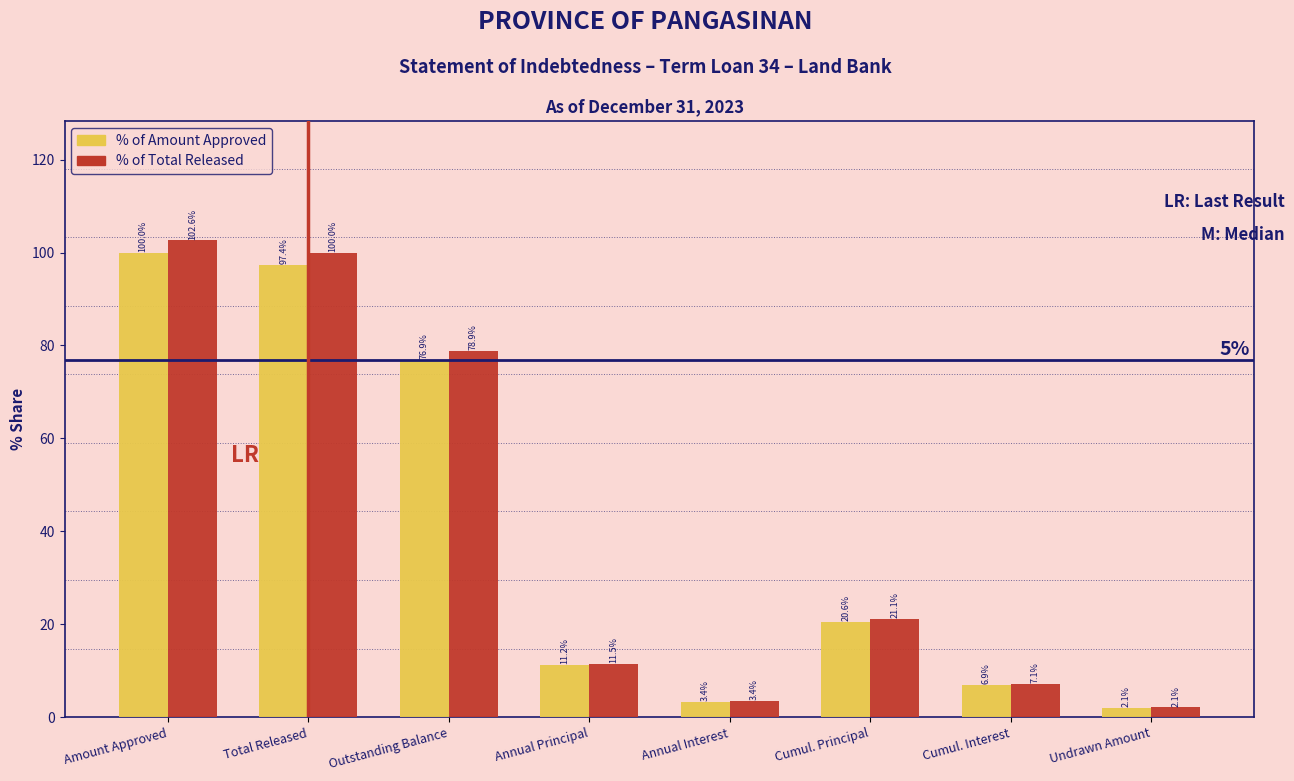

Reading left to right, list all the values displayed in this chart.

% of Amount Approved: 100.0	97.4	76.9	11.2	3.4	20.6	6.9	2.1
% of Total Released: 102.6	100.0	78.9	11.5	3.4	21.1	7.1	2.1